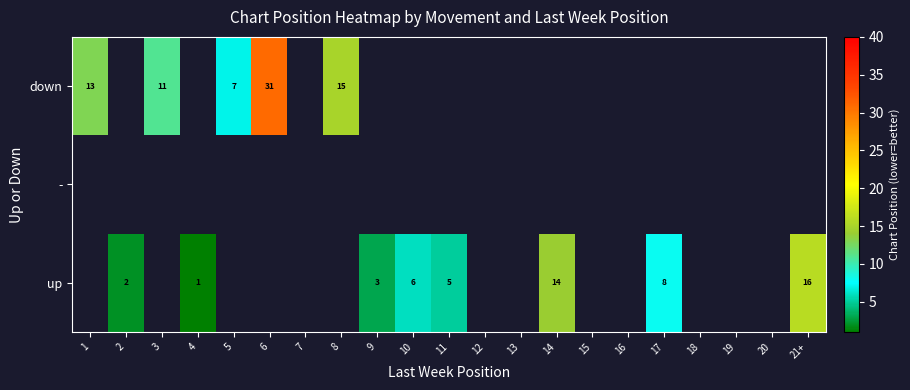

The up series shows 3 at 10. True or false?

False